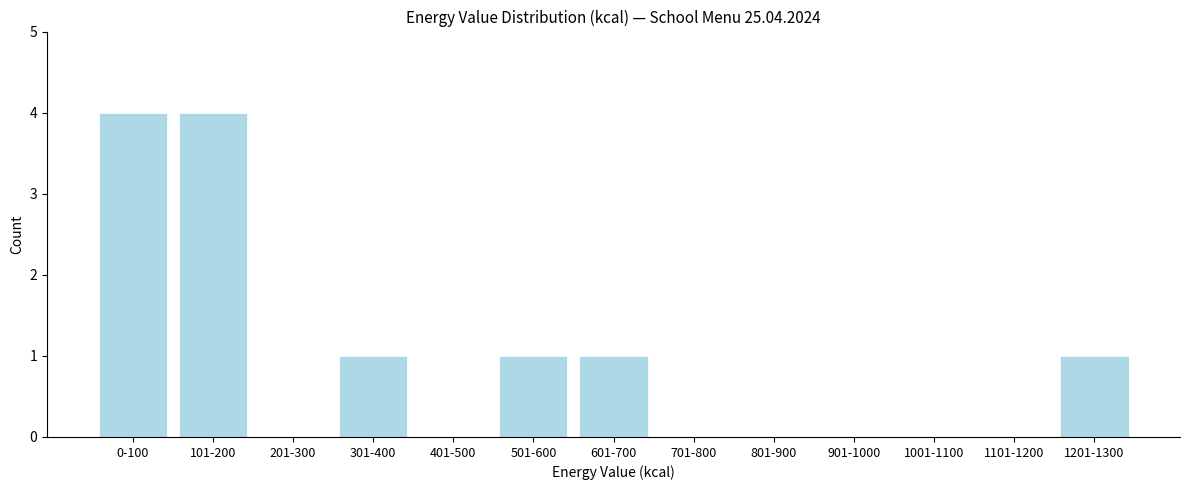

Reading right to left, transcribe all the data shown in this chart.

1201-1300=1	1101-1200=0	1001-1100=0	901-1000=0	801-900=0	701-800=0	601-700=1	501-600=1	401-500=0	301-400=1	201-300=0	101-200=4	0-100=4